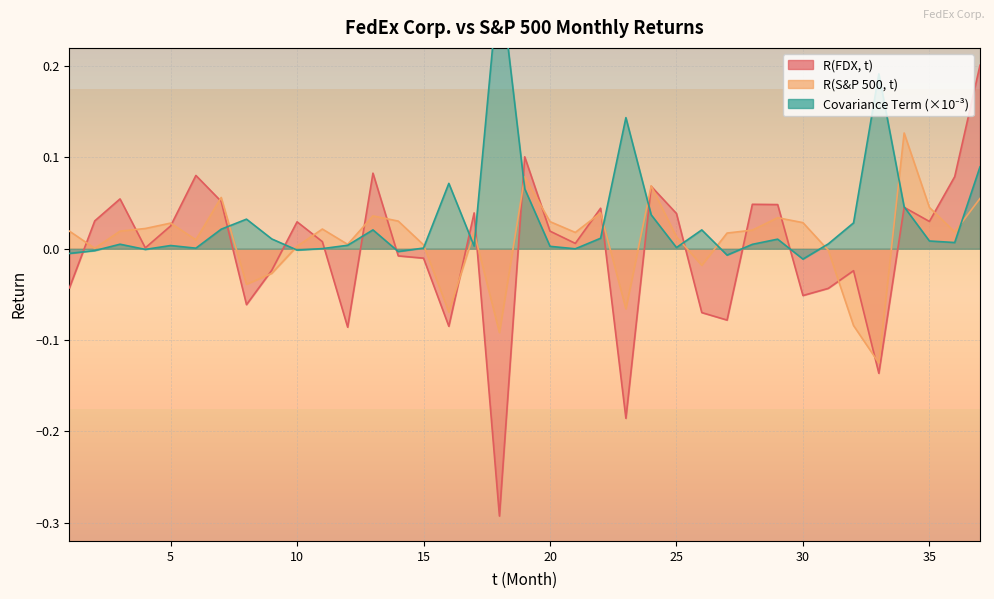

The value of R(FDX, t) at 26 is -0.0. True or false?

False